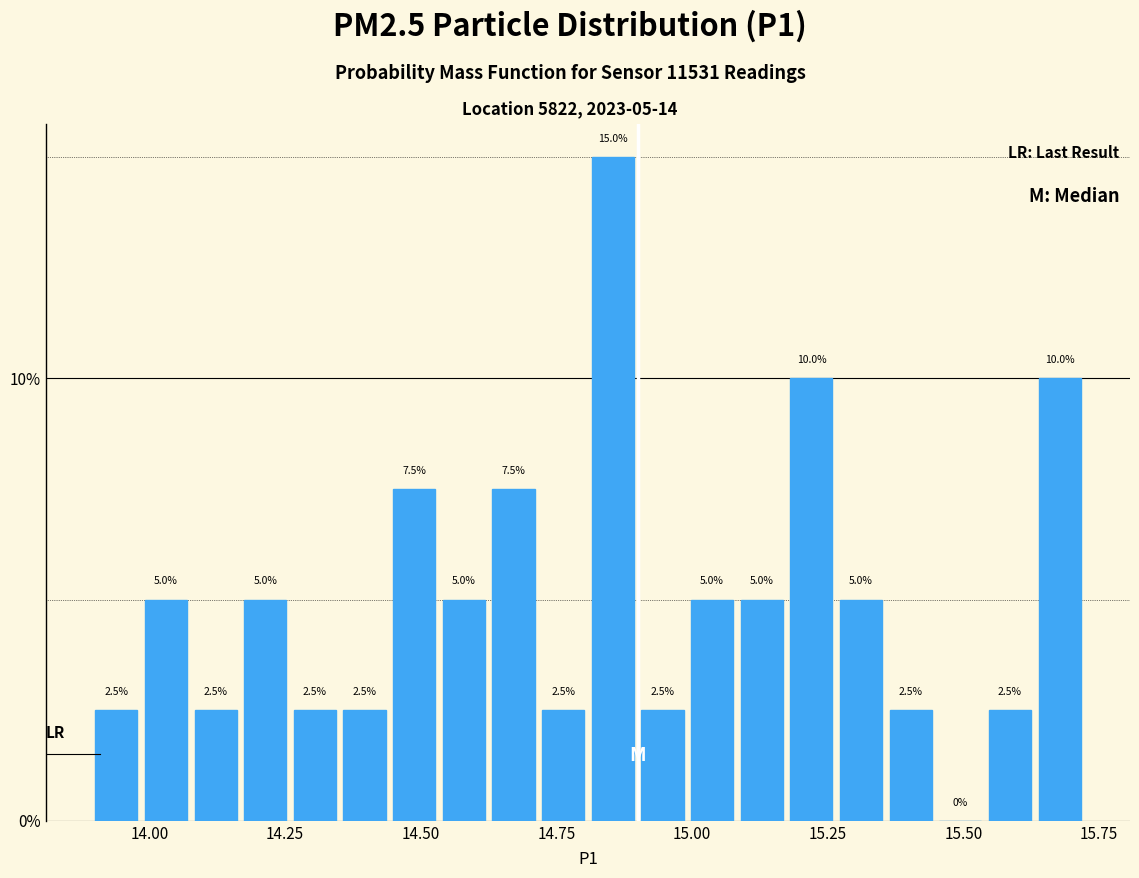

Around what value on the x-axis is the tallest bar? Give the approximate position of its centre, as read against the axis.

14.85